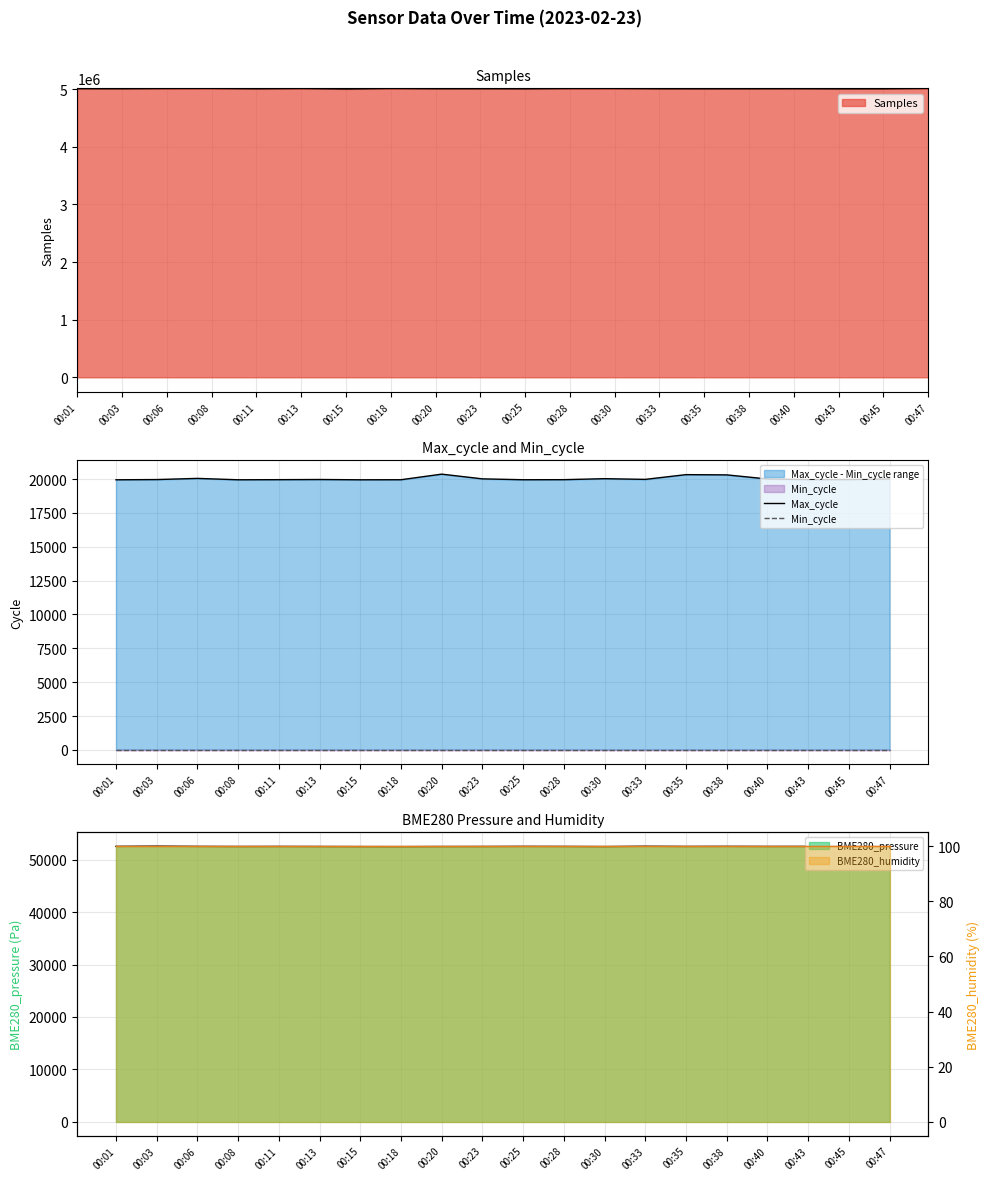

True or false: BME280_pressure has a value of 52525.6 at 00:25.

True